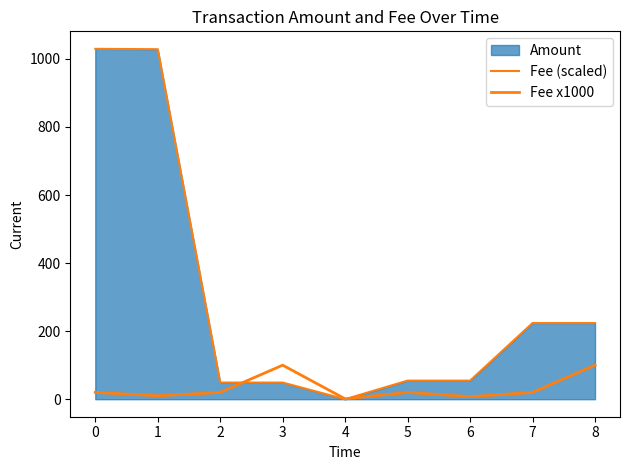

Does the chart have visible grid lines?

No